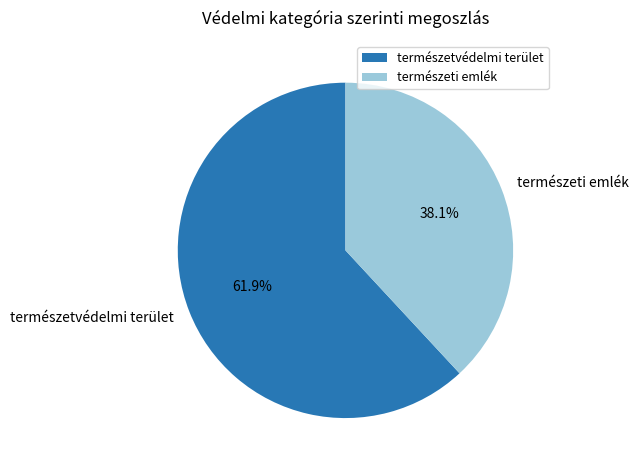

How many segments does this pie chart have?

2